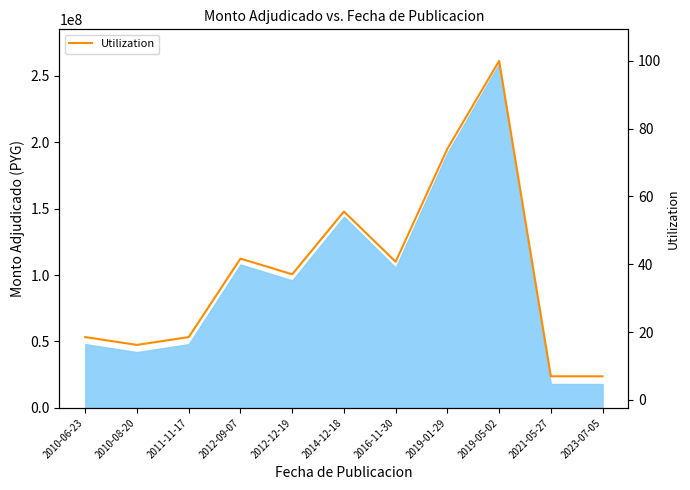

Reading left to right, transcribe all the data shown in this chart.

2010-06-23=18.5	2010-08-20=16.2	2011-11-17=18.5	2012-09-07=41.7	2012-12-19=37.0	2014-12-18=55.6	2016-11-30=40.7	2019-01-29=74.1	2019-05-02=100.0	2021-05-27=6.9	2023-07-05=6.9